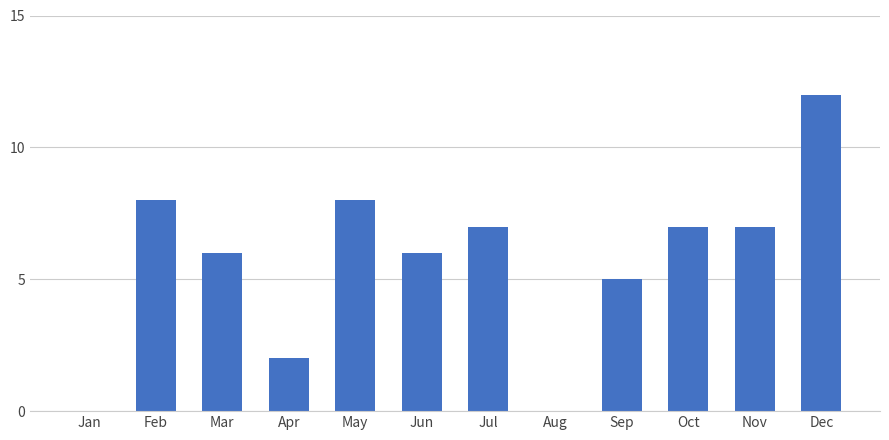

The value at Jul is 7. True or false?

True